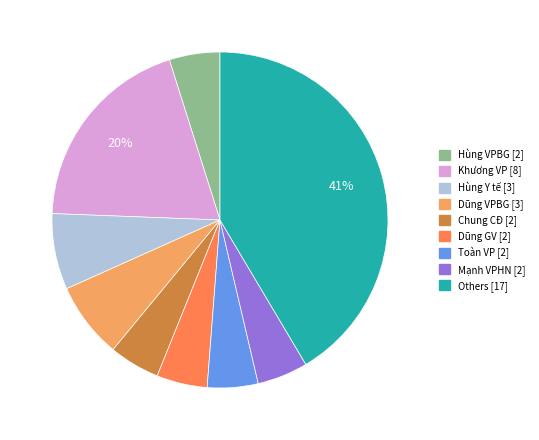

Does any single category account for the majority?

No